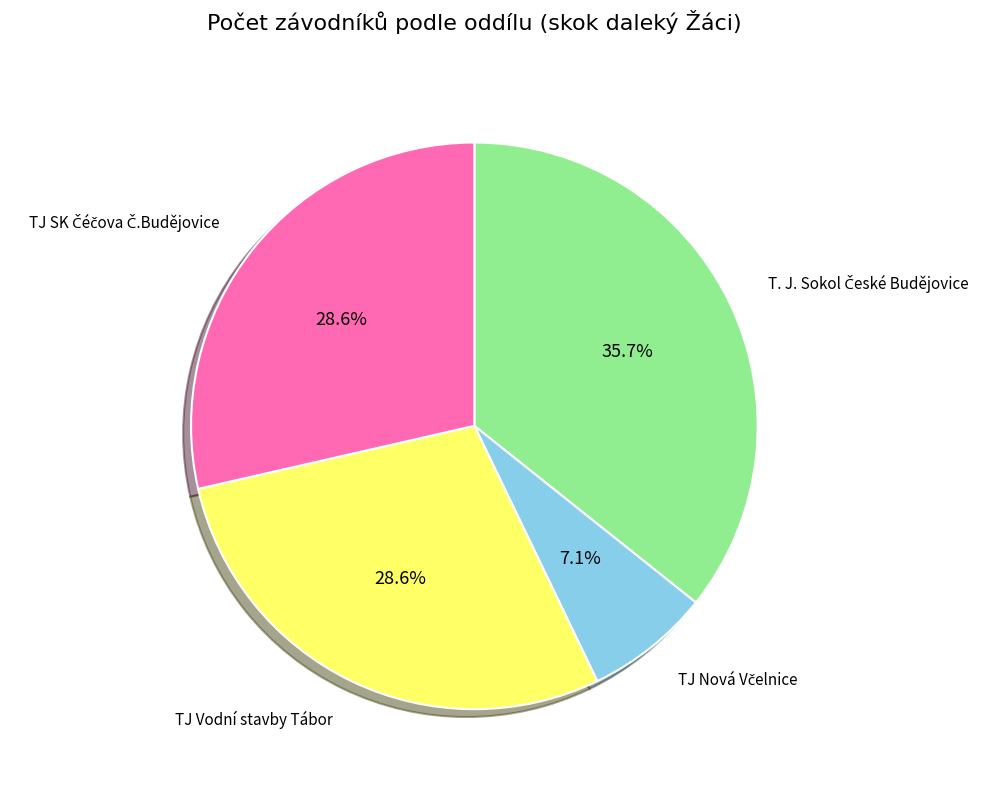

How many segments does this pie chart have?

4